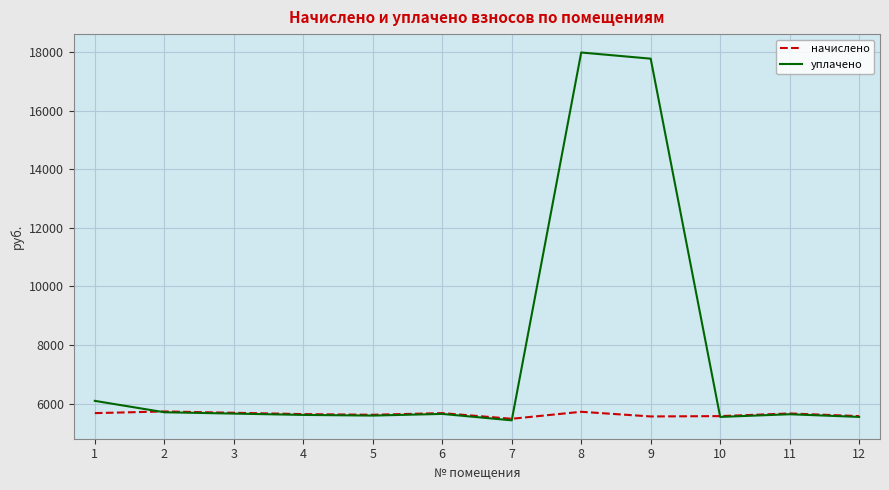

What is the average value of the начислено series?

5629.5